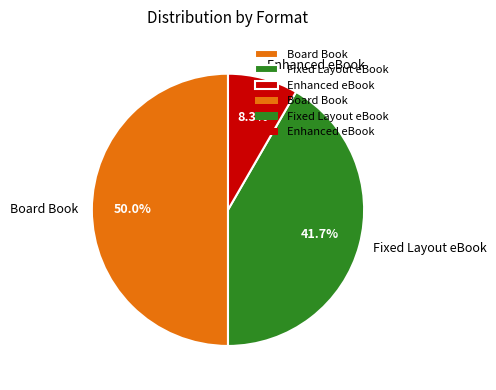

Which slice is the smallest?

Enhanced eBook